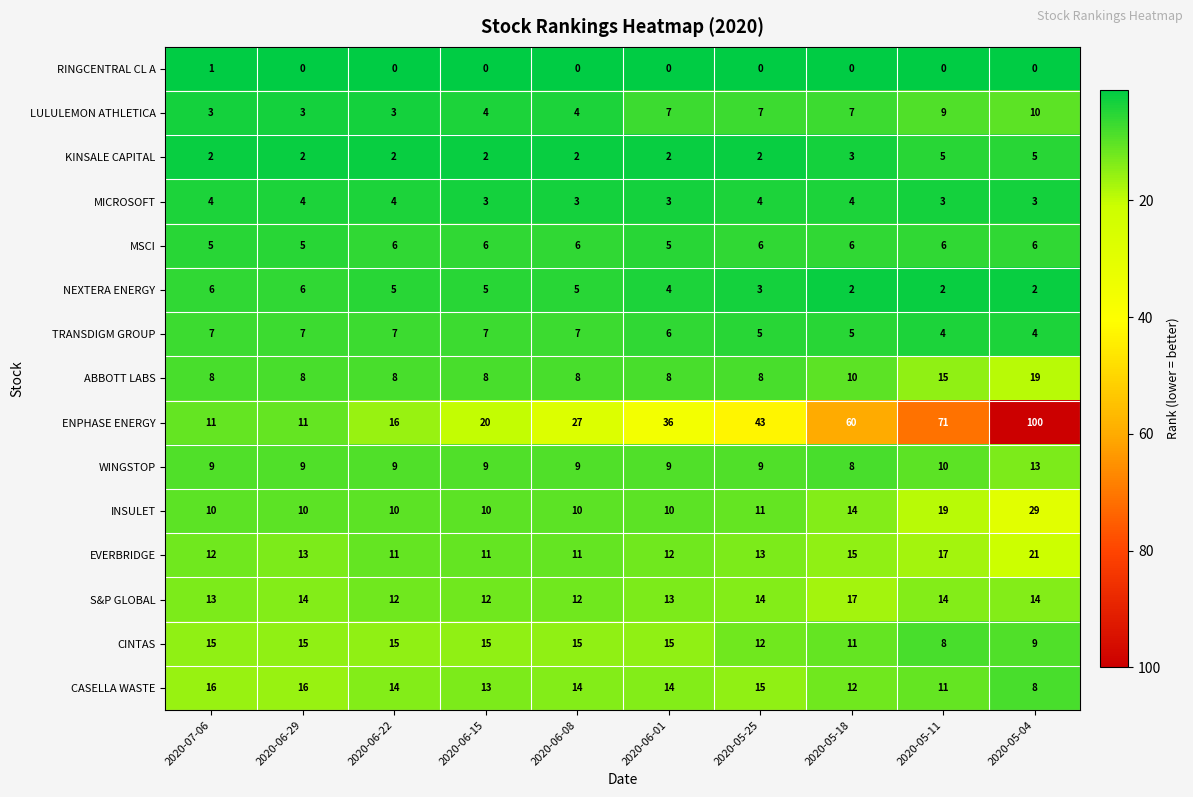

At which label is EVERBRIDGE closest to 16?

2020-05-18